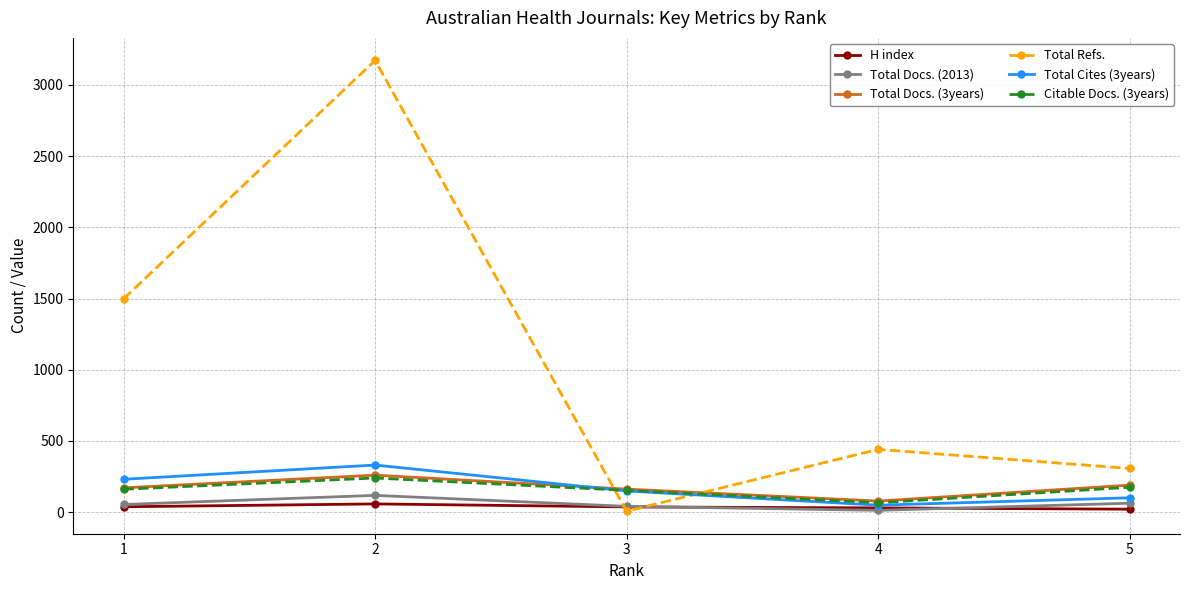

What is the value of the Total Cites (3years) point at the 2nd from the left?

331